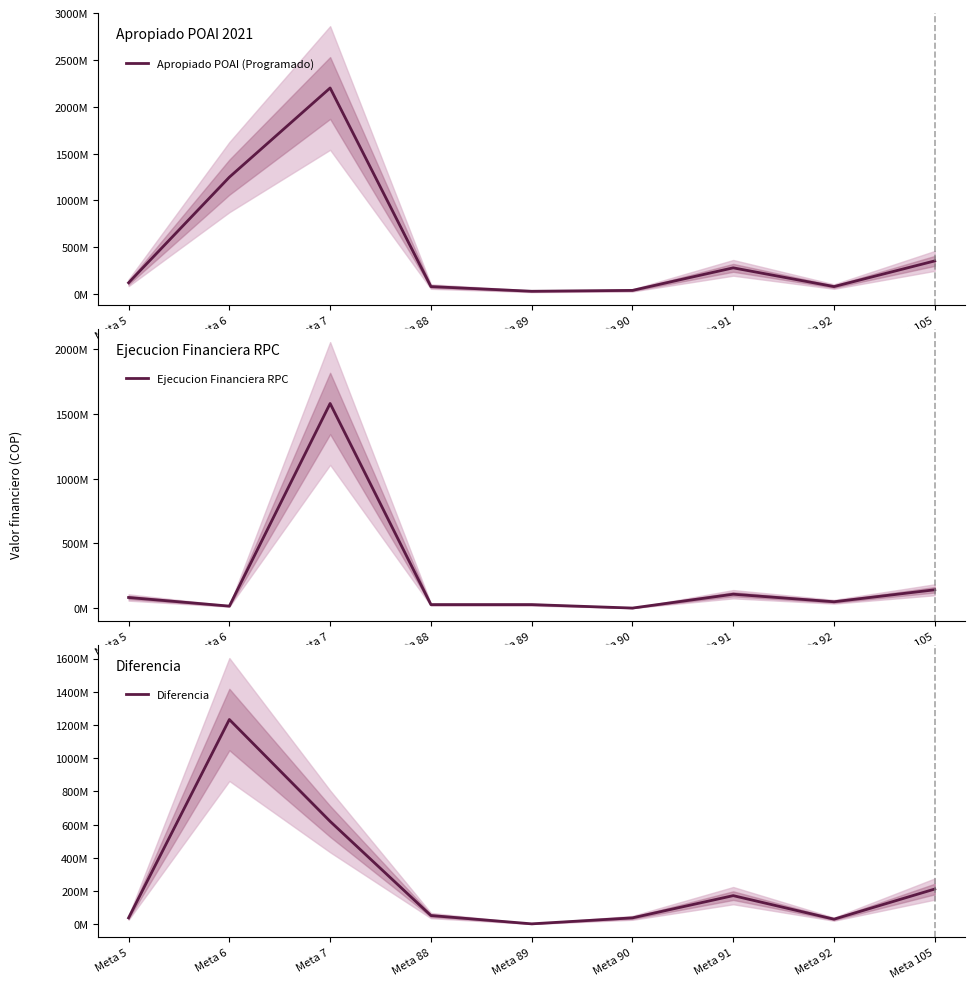

What is the value of the Diferencia point at the 4th from the left?

53300000